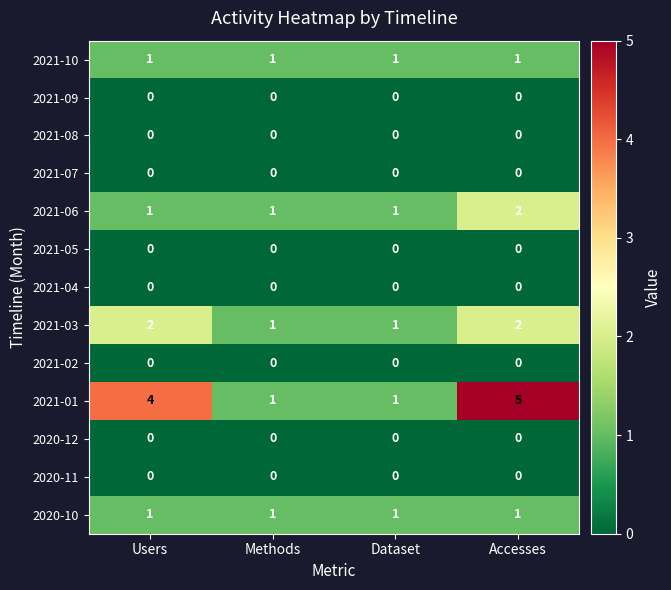

True or false: 2021-01 has a value of 2 at Accesses.

False